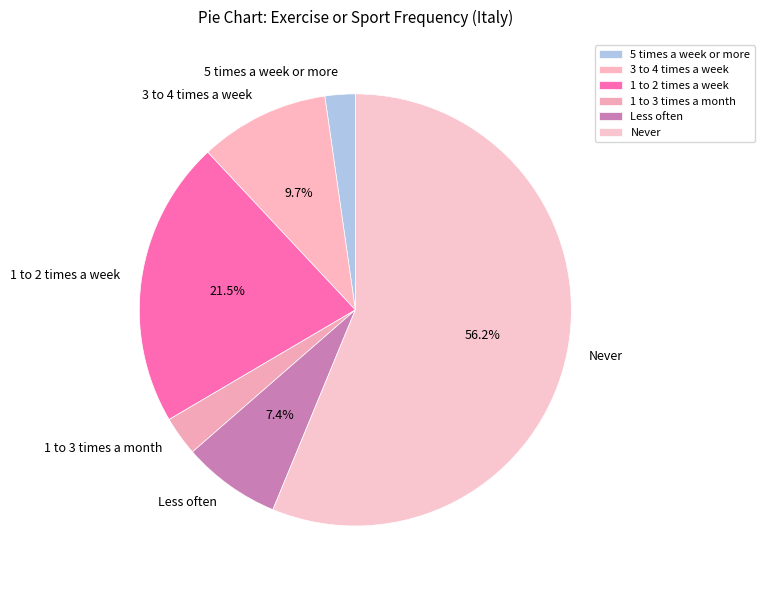

To the nearest percent, what percentage of the pie is Never?

56%